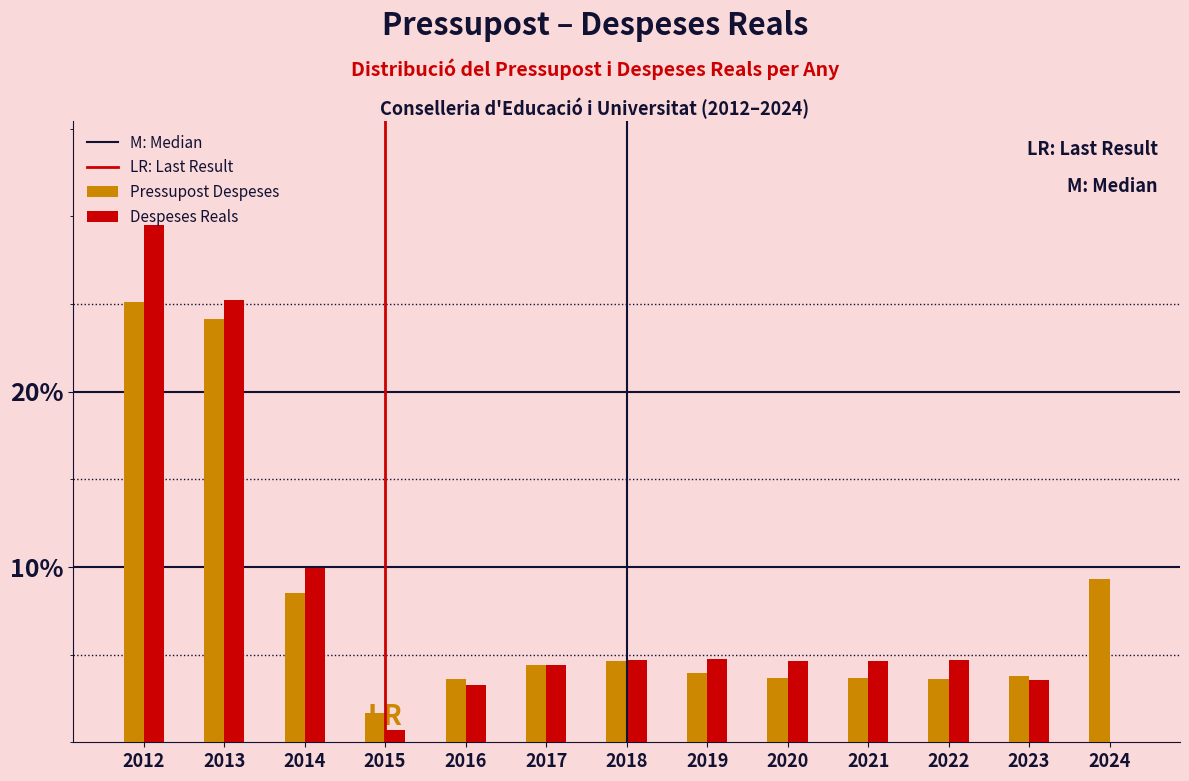

At which label is Pressupost Despeses closest to 13?

2024